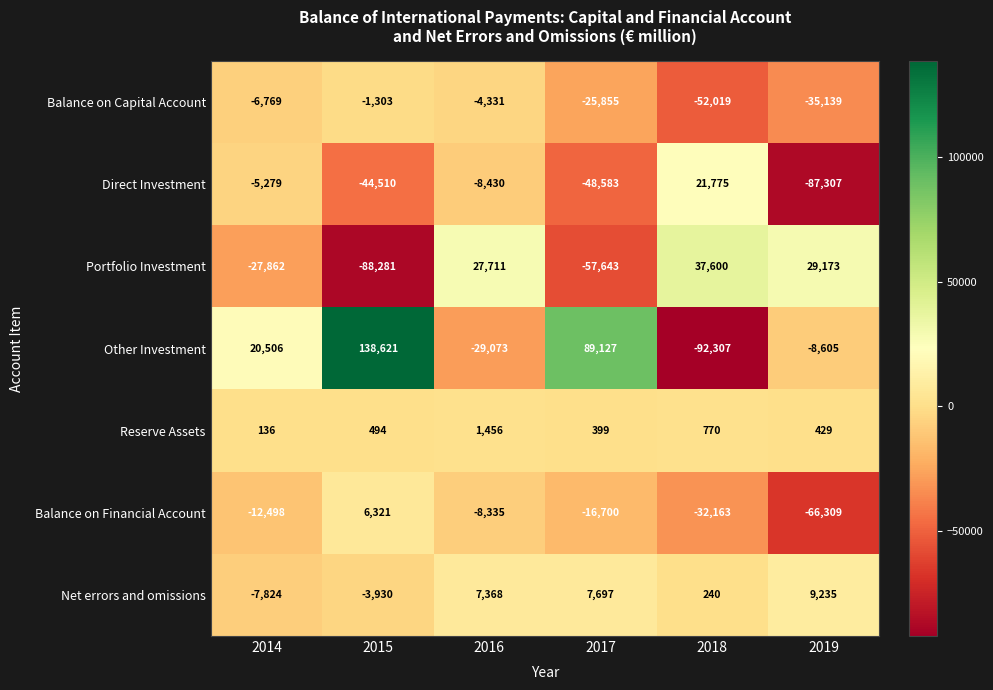

The value of Net errors and omissions at 2015 is -3930. True or false?

True